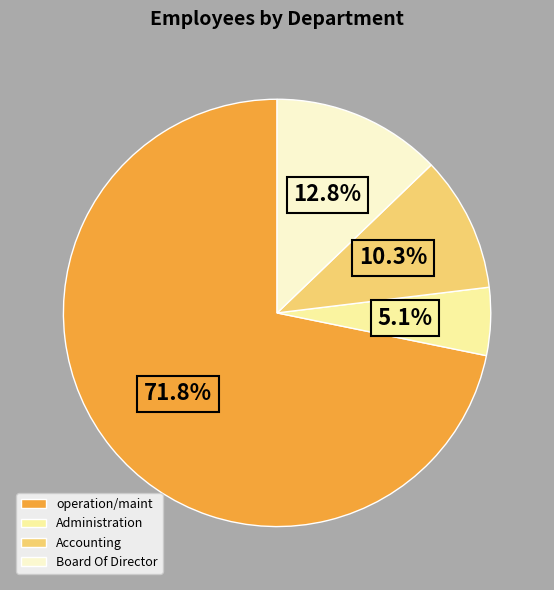

True or false: Administration accounts for 1% of the total.

False